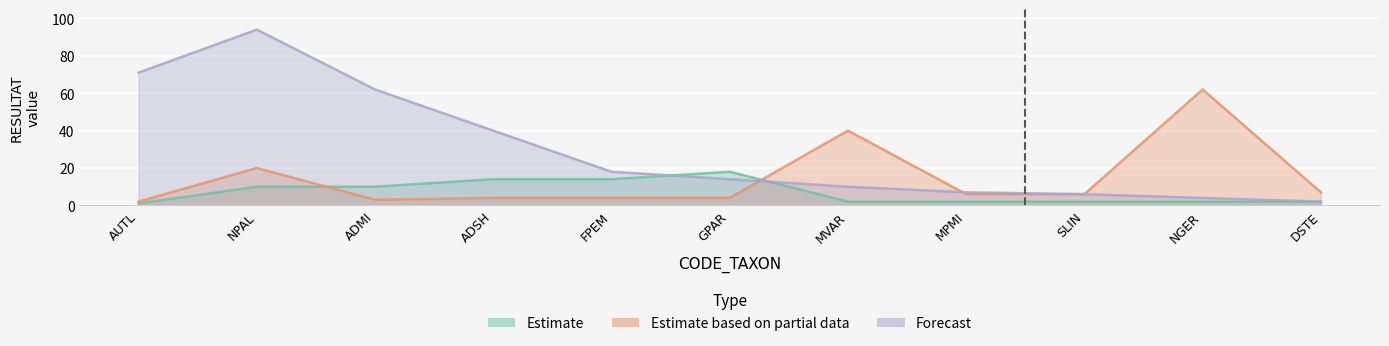

What is the sum of the Estimate based on partial data values at MPMI and FPEM?

10